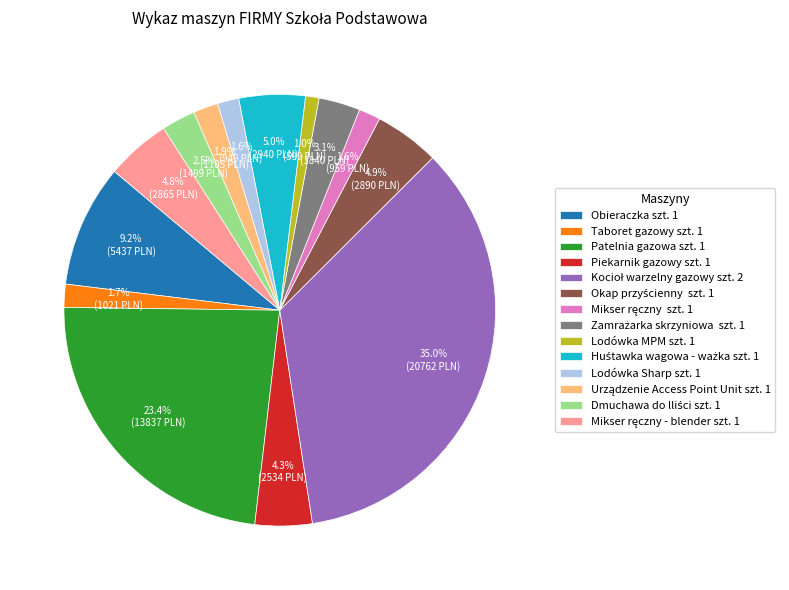

What percentage is NOT represented by Taboret gazowy szt. 1?

98.3%